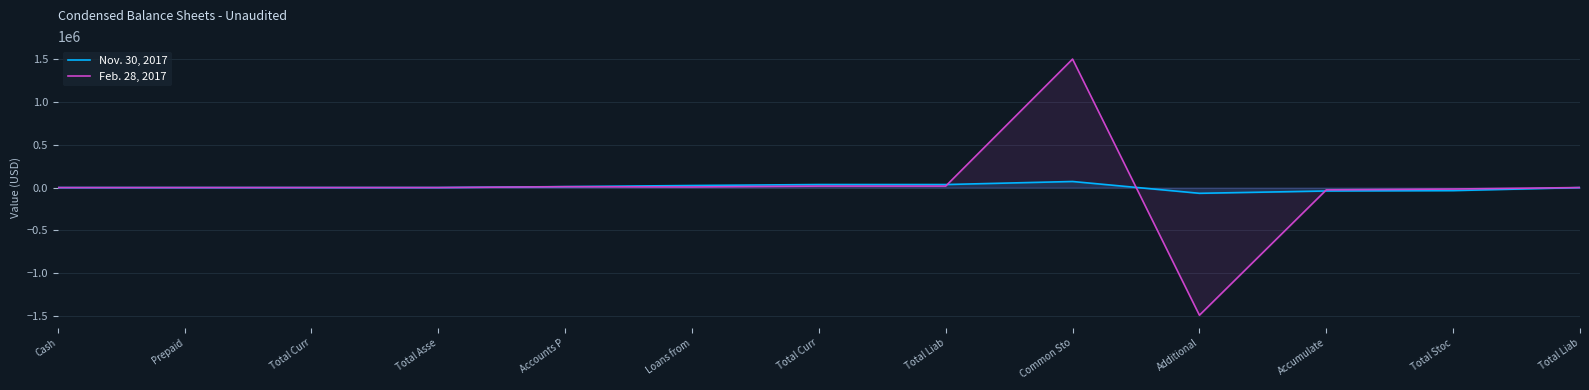

Reading right to left, extract all data points from this chart.

Nov. 30, 2017: Total Liab=180	Total Stoc=-35391	Accumulate=-39736	Additional=-66718	Common Sto=71063	Total Liab=35571	Total Curr=35571	Loans from=24226	Accounts P=11345	Total Asse=180	Total Curr=180	Prepaid=80	Cash=100
Feb. 28, 2017: Total Liab=484	Total Stoc=-16866	Accumulate=-26866	Additional=-1490000	Common Sto=1500000	Total Liab=17350	Total Curr=17350	Loans from=7250	Accounts P=10100	Total Asse=484	Total Curr=484	Prepaid=458	Cash=26